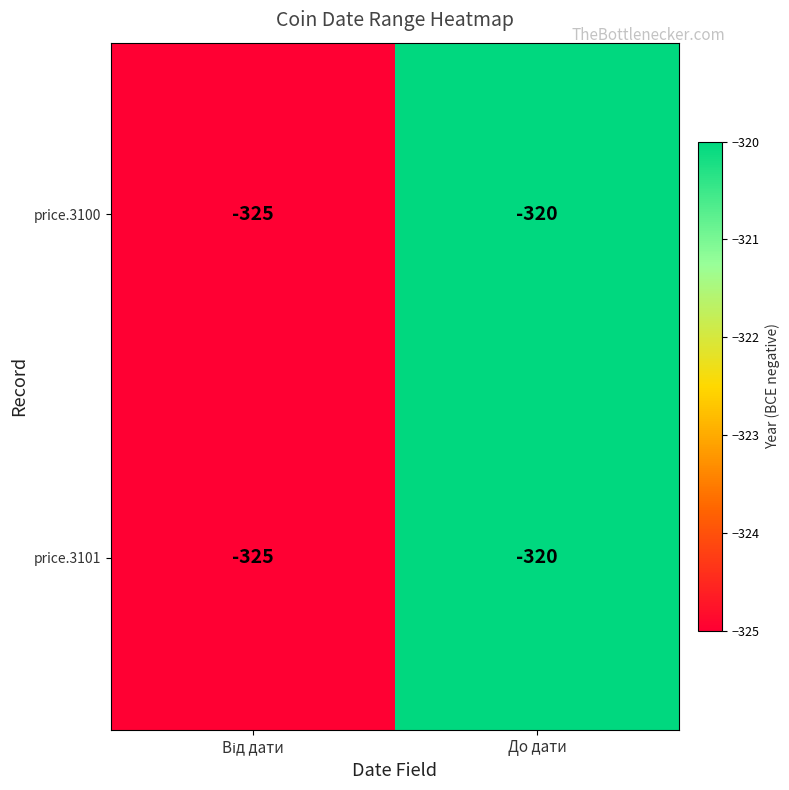

Is it true that price.3101 equals -505 at До дати?

False